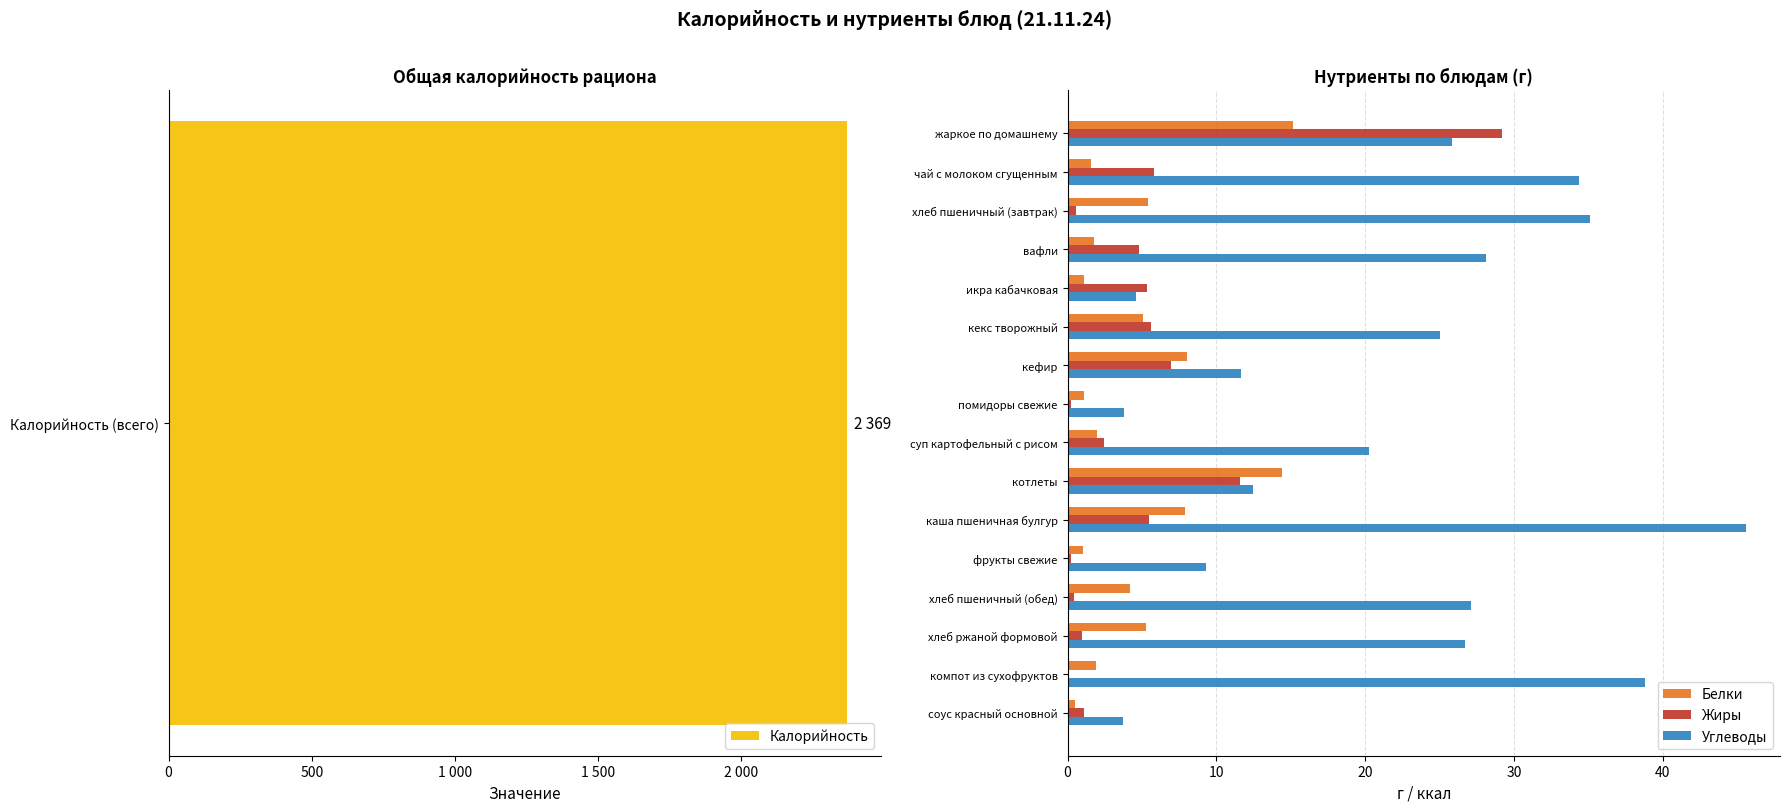

How many groups of bars are there?

16